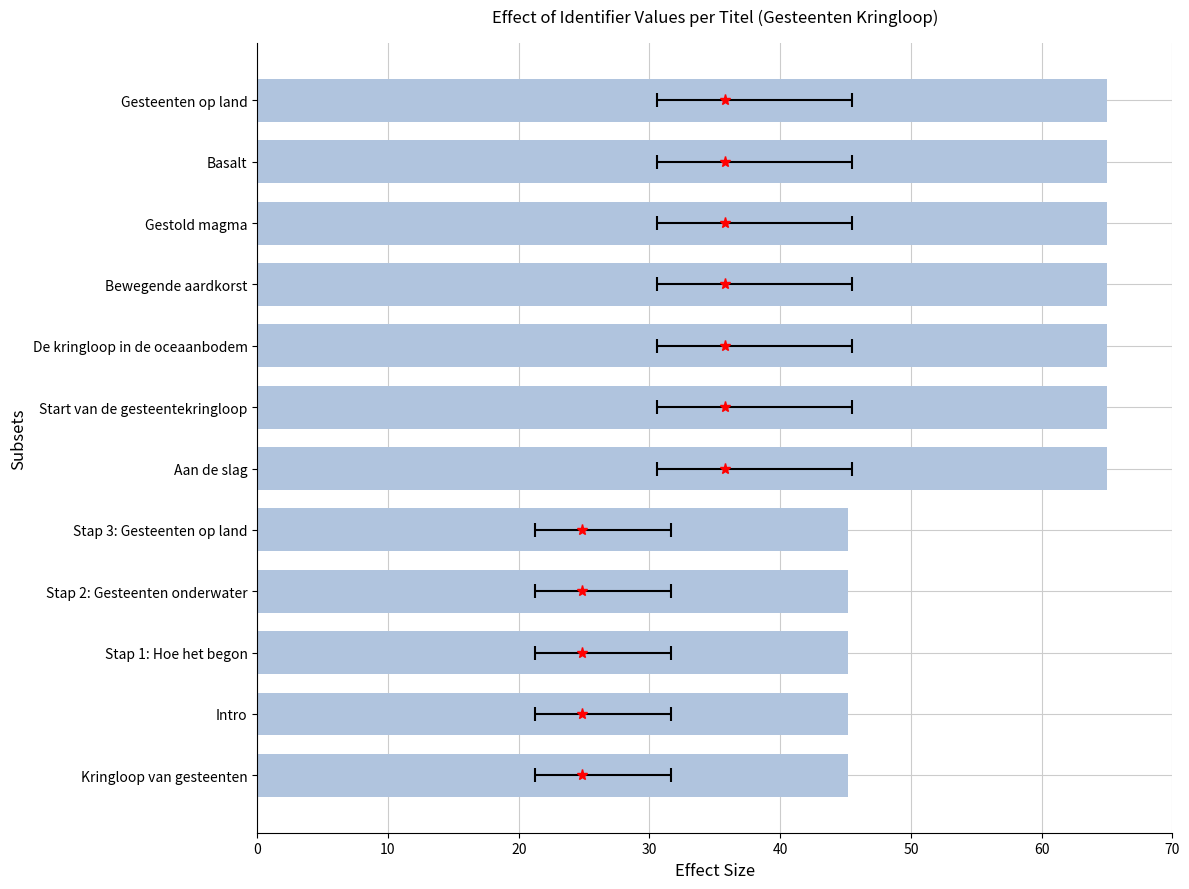

Reading left to right, what are all the values shown in this chart?

65.0	65.0	65.0	65.0	65.0	65.0	65.0	45.2	45.2	45.2	45.2	45.2